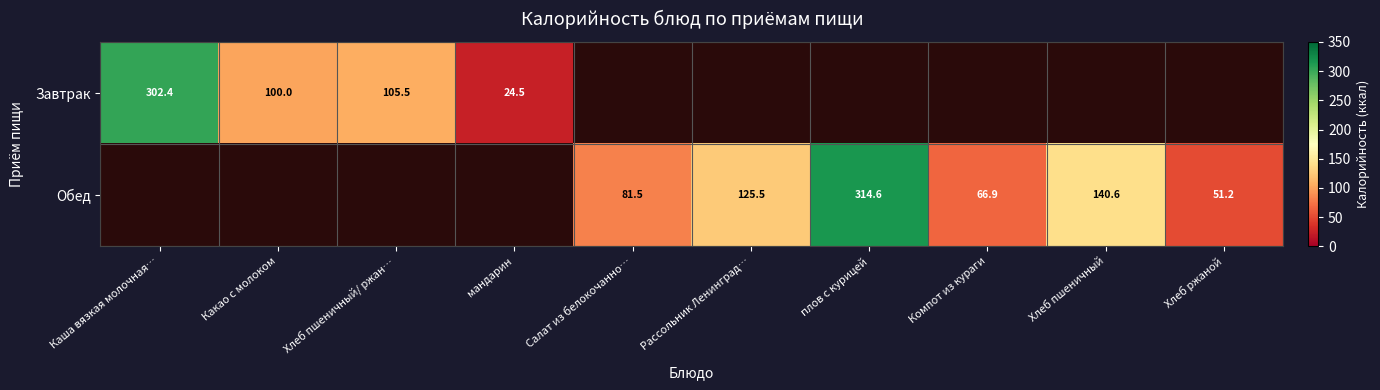

The value of Завтрак at мандарин is 33.3. True or false?

False